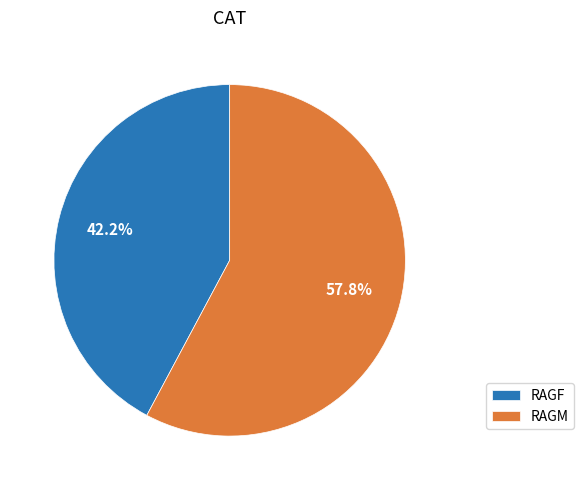

What is the total percentage of RAGM and RAGF?

100.0%